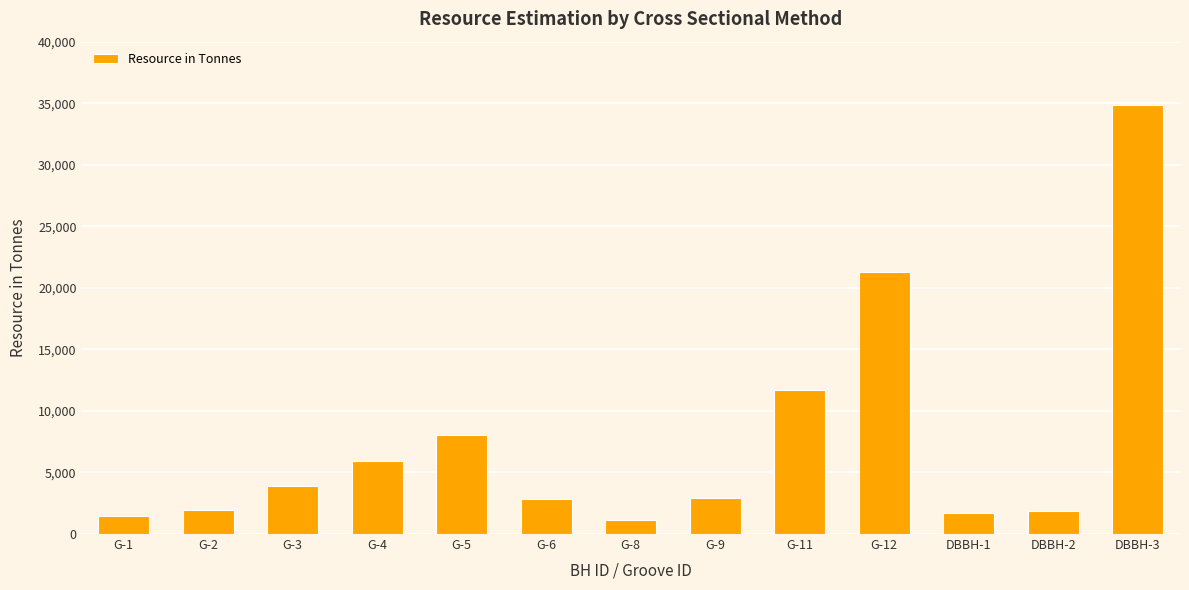

How many values are below 2893?

6